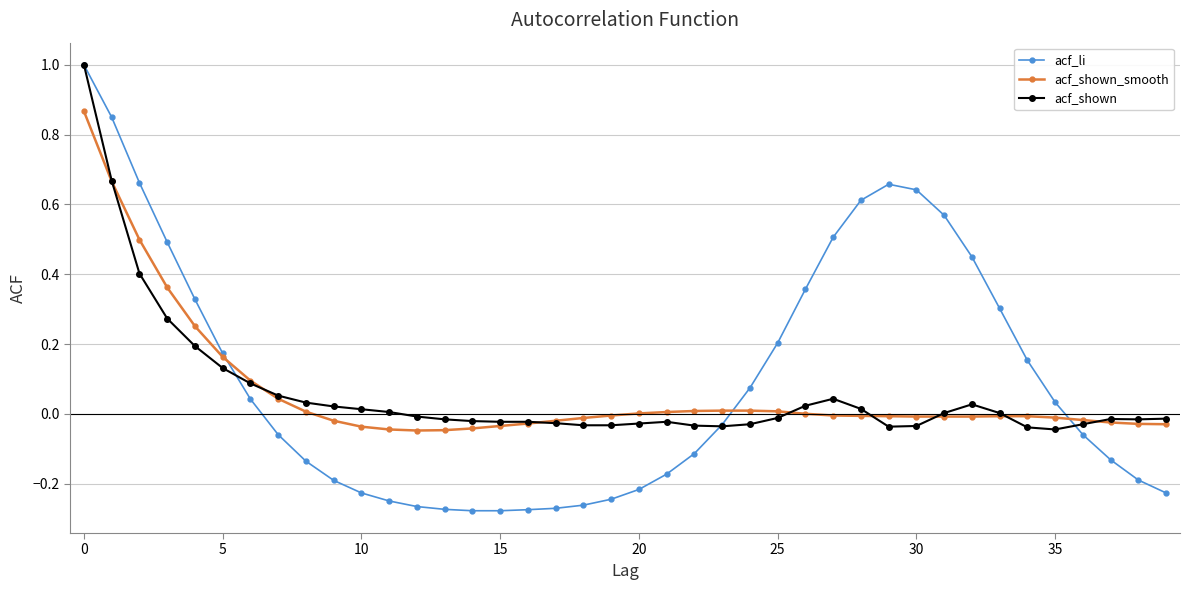

True or false: acf_shown has more than 1 points higher than both neighbors.

True